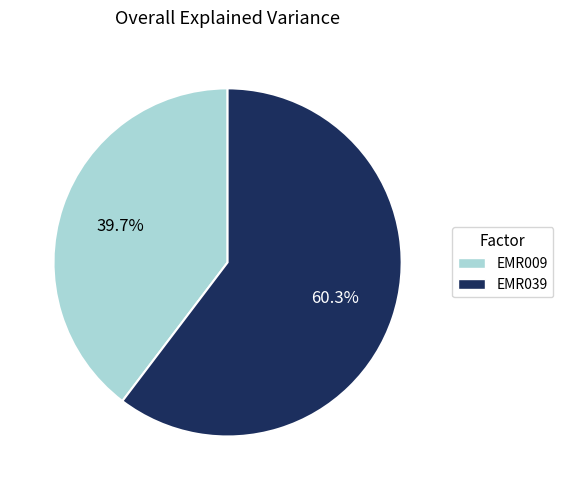

Rank the categories by value from lowest to highest.

EMR009, EMR039